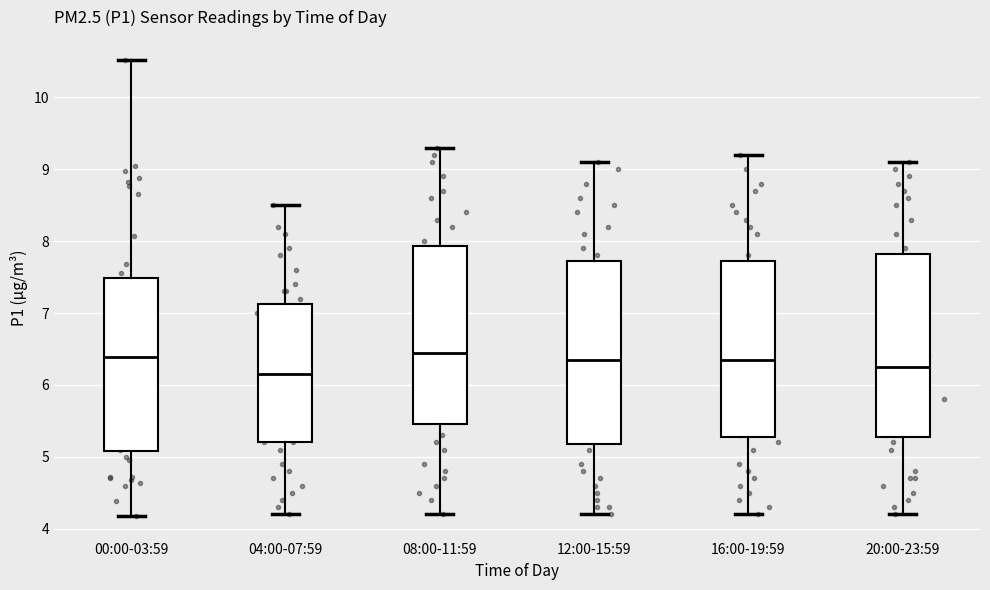

Reading left to right, read every box against the y-axis: the position of its median line, the range the box covers, and the ends of its whiskers. The values are not printed on the chart, so give them approximately, as read against the axis.

00:00-03:59: median 6.4, box 5.1 to 7.5, whiskers 4.2 to 10.5
04:00-07:59: median 6.2, box 5.2 to 7.1, whiskers 4.2 to 8.5
08:00-11:59: median 6.5, box 5.5 to 7.9, whiskers 4.2 to 9.3
12:00-15:59: median 6.4, box 5.2 to 7.7, whiskers 4.2 to 9.1
16:00-19:59: median 6.4, box 5.3 to 7.7, whiskers 4.2 to 9.2
20:00-23:59: median 6.3, box 5.3 to 7.8, whiskers 4.2 to 9.1